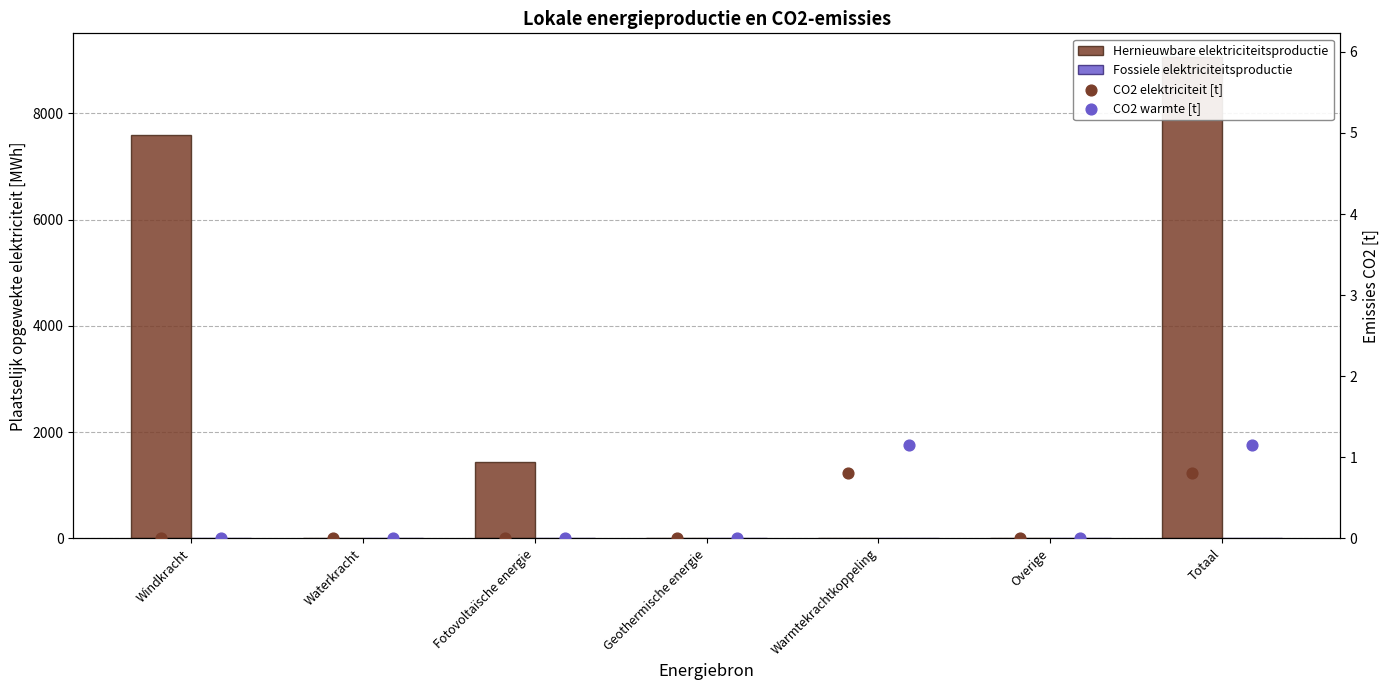

Which series has the largest total across all categories?

Hernieuwbare elektriciteitsproductie